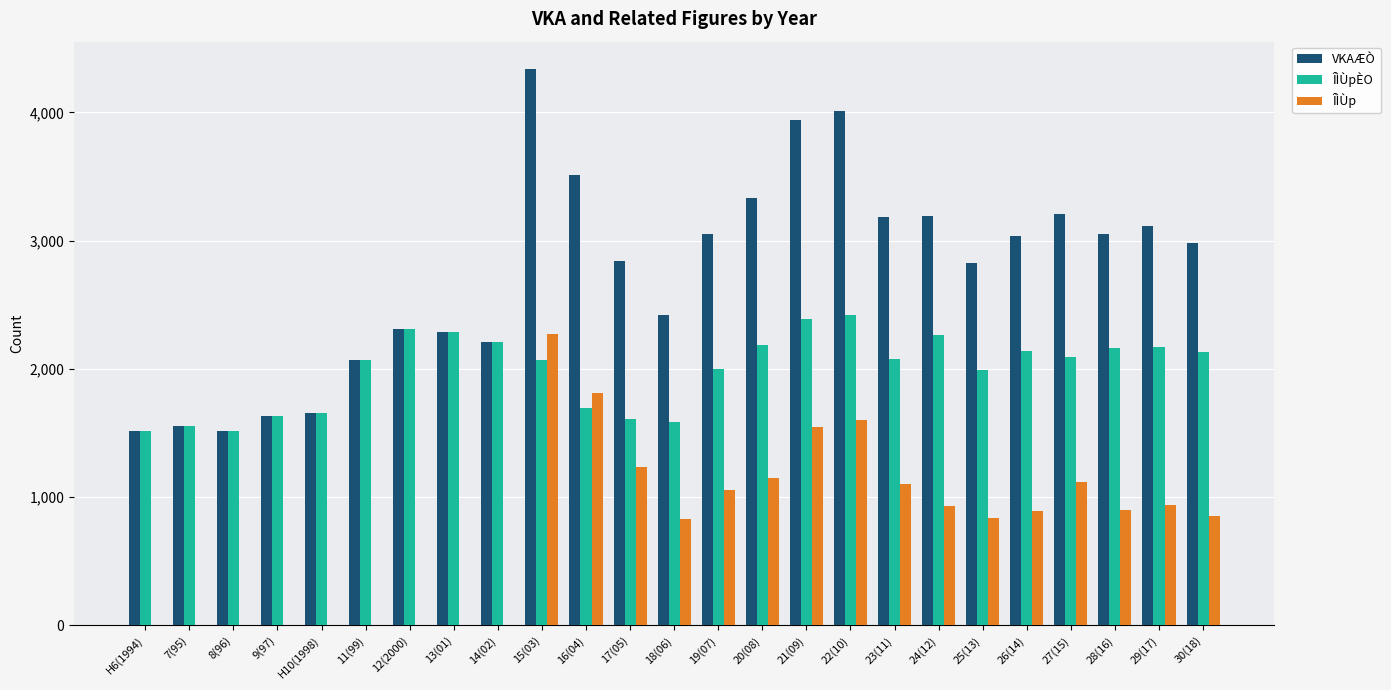

Which label corresponds to the largest value in the chart?

15(03)